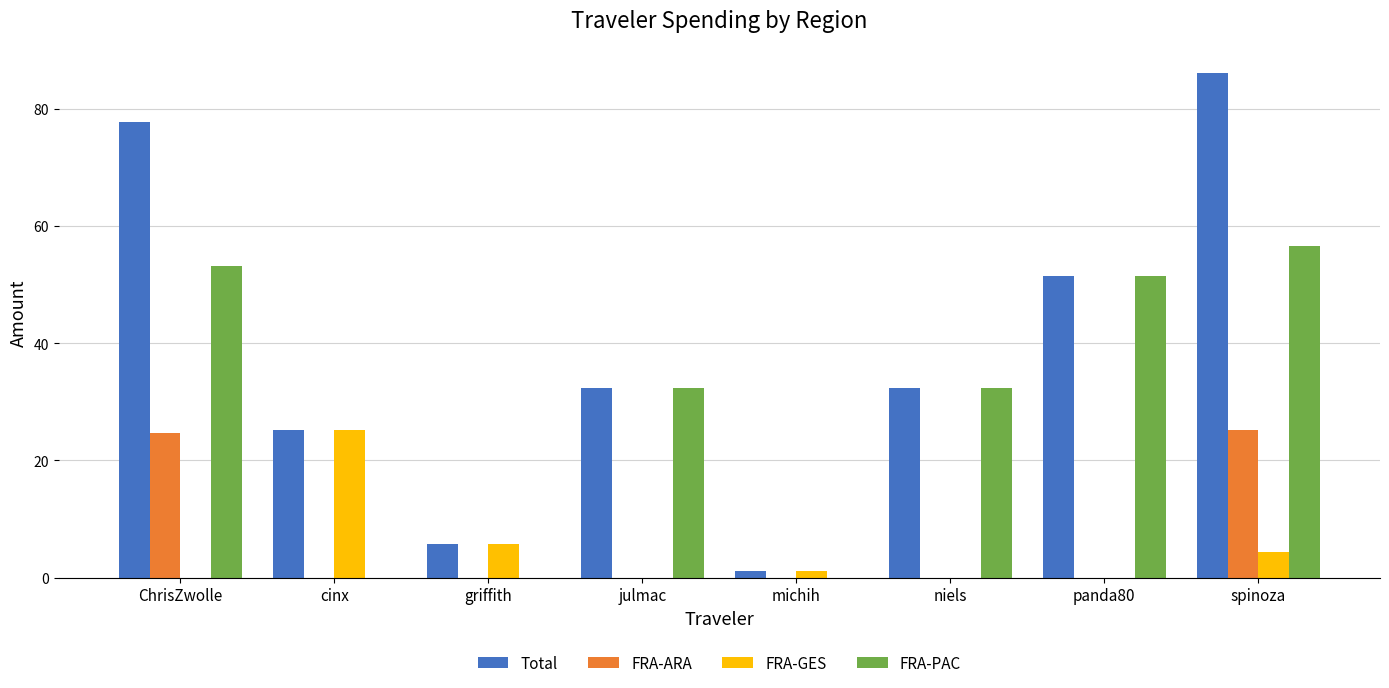

How many data points in FRA-GES are above 1?

4